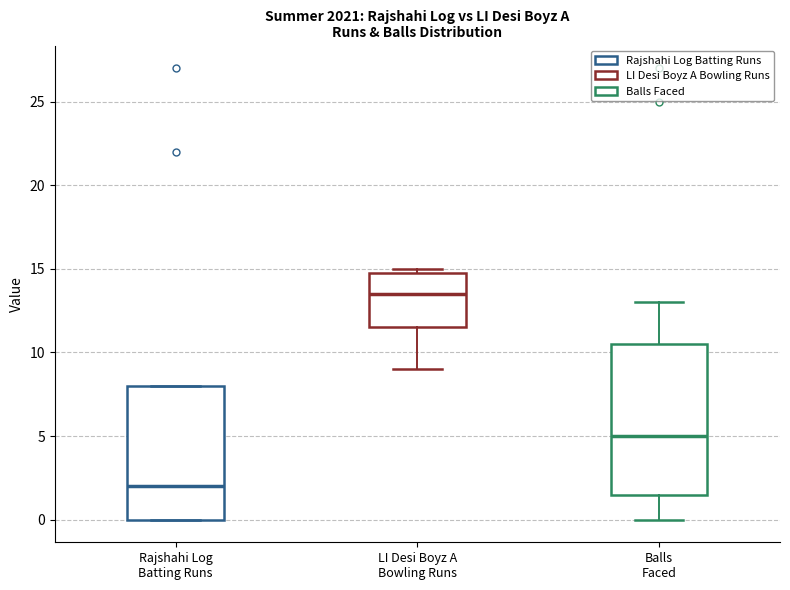

Reading left to right, read every box against the y-axis: the position of its median line, the range the box covers, and the ends of its whiskers. The values are not printed on the chart, so give them approximately, as read against the axis.

Rajshahi Log Batting Runs: median 2.0, box 0.0 to 8.0, whiskers 0.0 to 8.0
LI Desi Boyz A Bowling Runs: median 13.5, box 11.5 to 15.0, whiskers 9.0 to 15.0 (just above the box's upper edge)
Balls Faced: median 5.0, box 1.5 to 10.5, whiskers 0.0 to 13.0